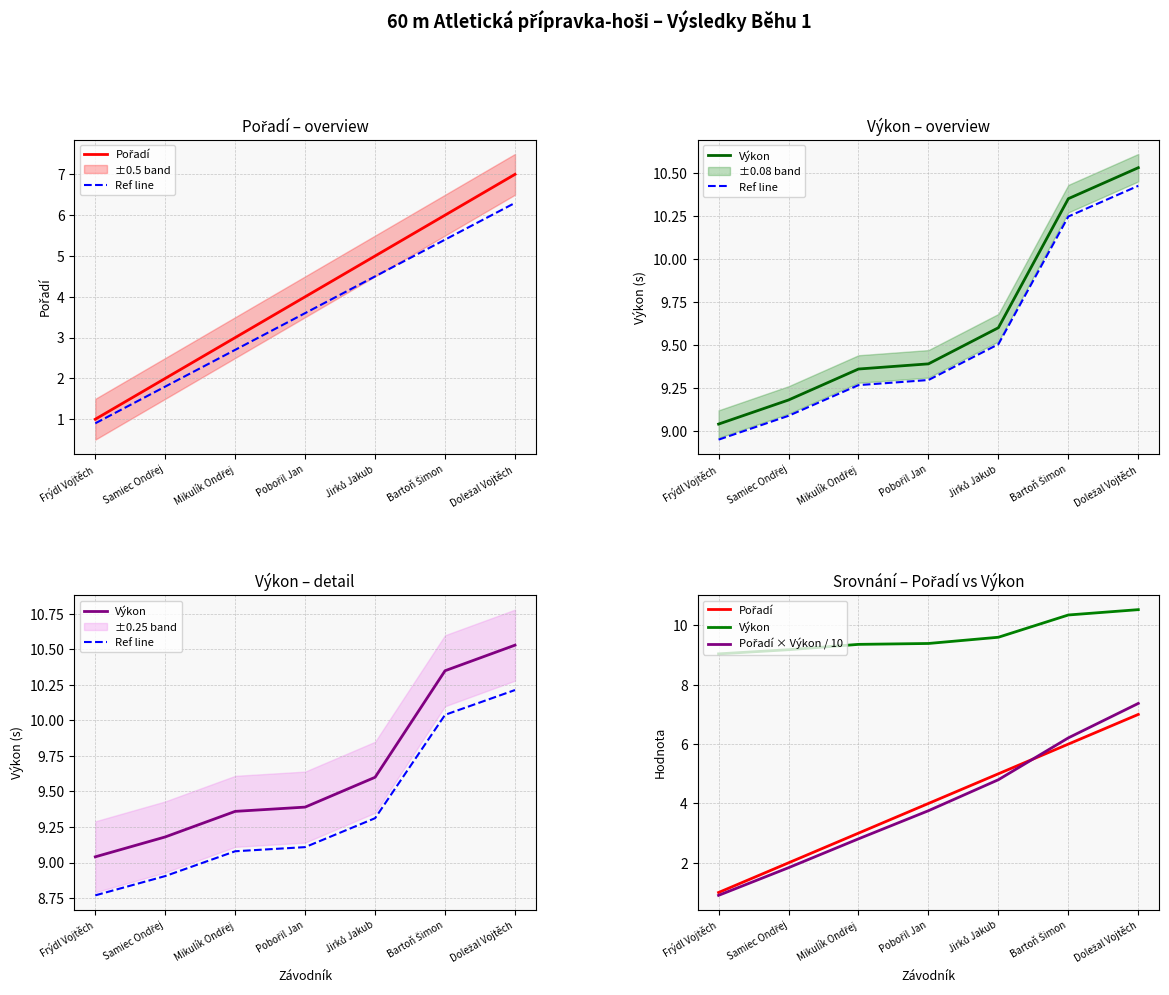

At how many categories does at least one series exceed 6?

7